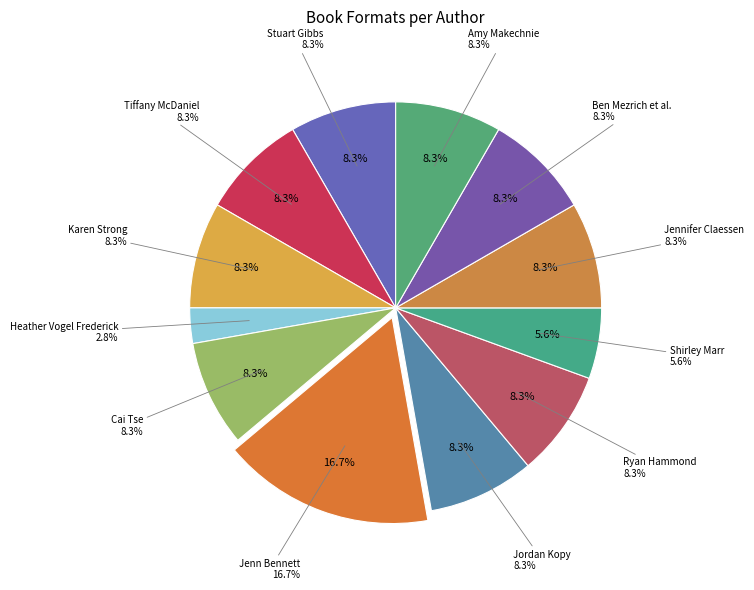

To the nearest percent, what is the combined percentage of Shirley Marr and Karen Strong?

14%